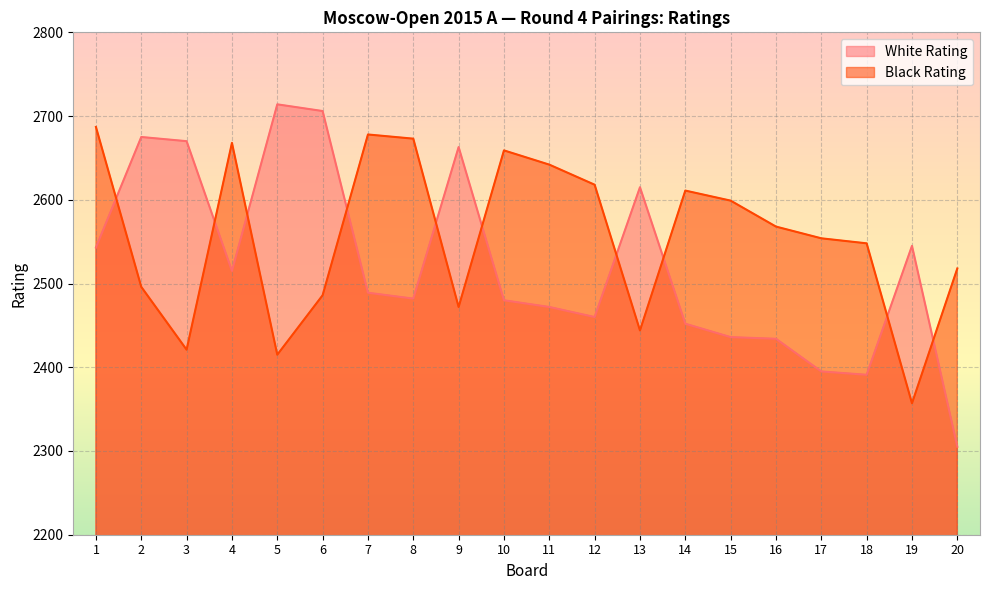

Which series has the widest spread of values?

White Rating